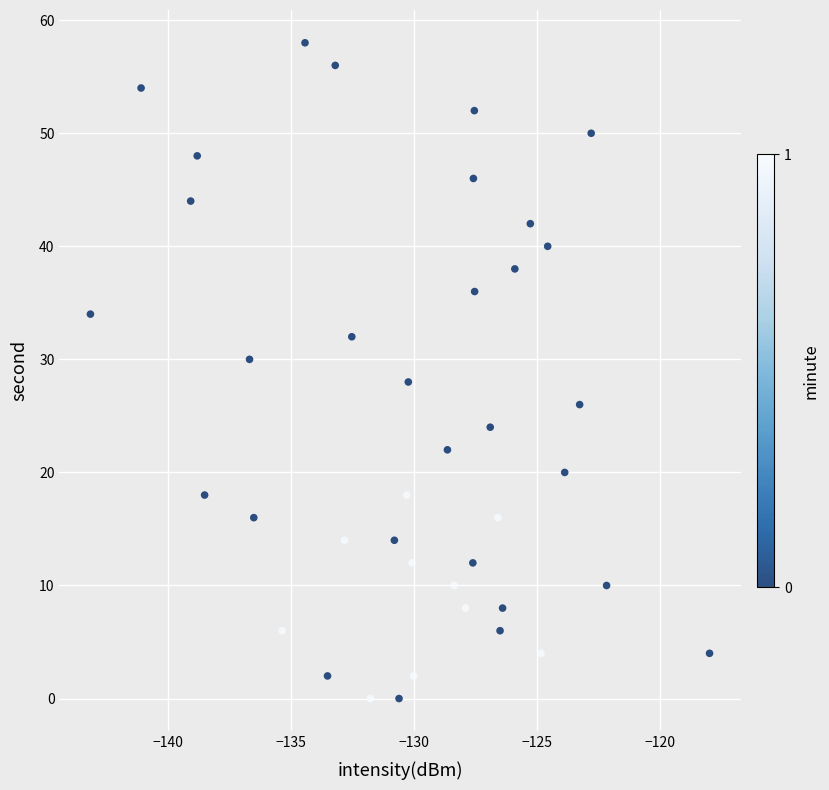

What is the range of Y values (max minus min)?

58